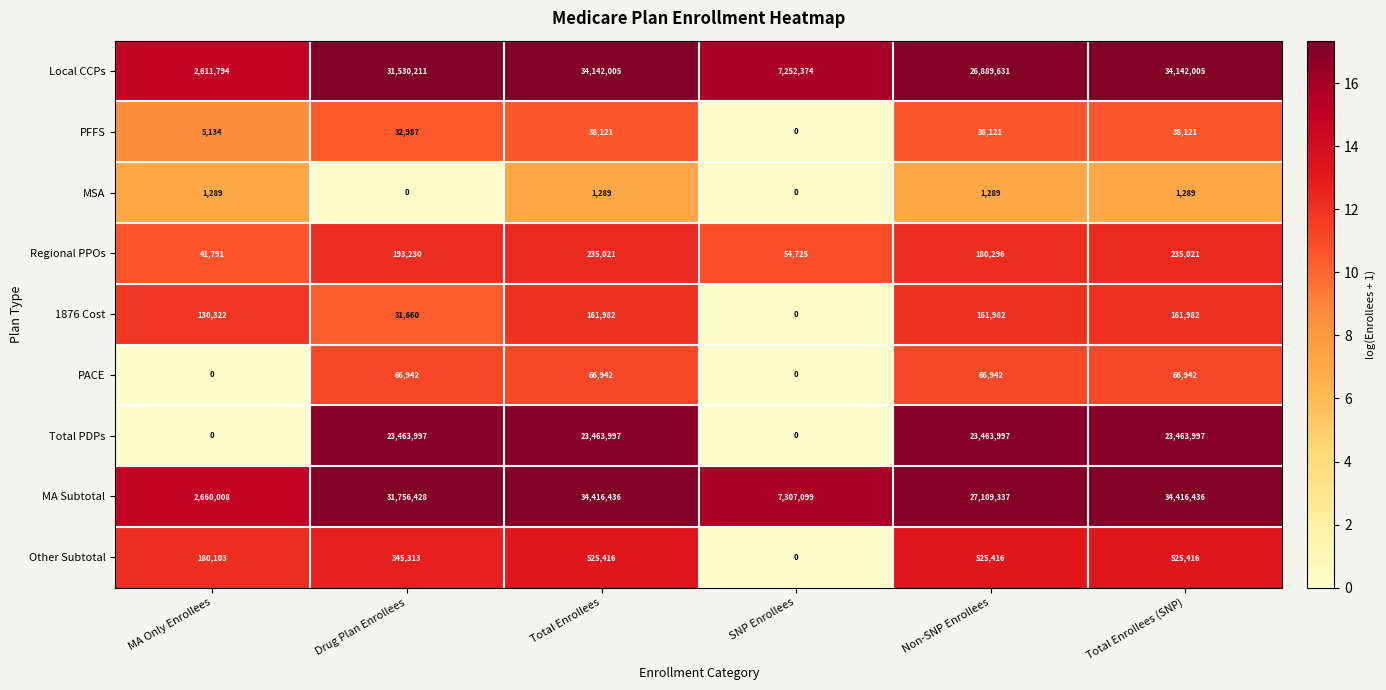

Which series has the widest spread of values?

MA Subtotal